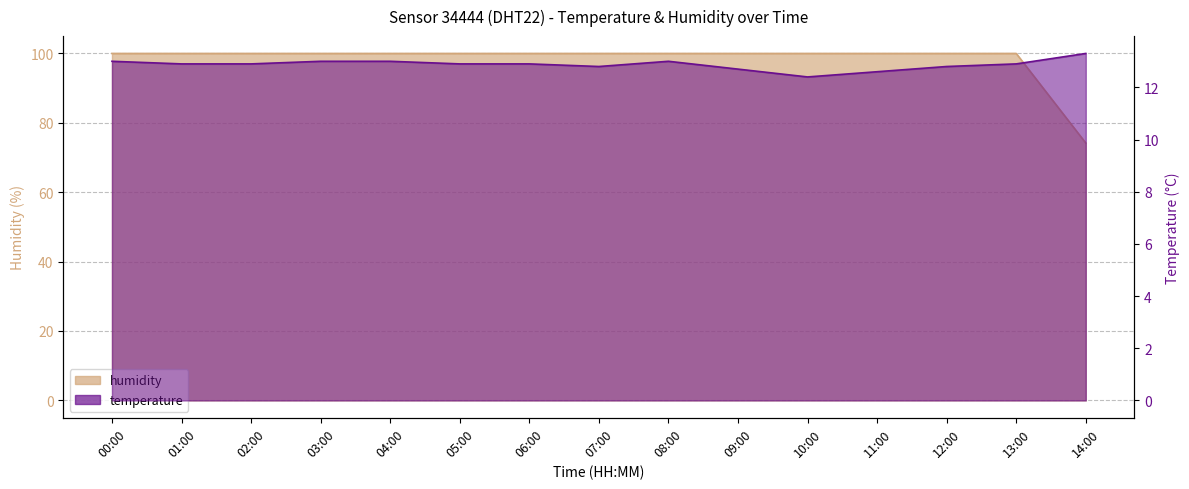

True or false: humidity and temperature cross at least once.

False